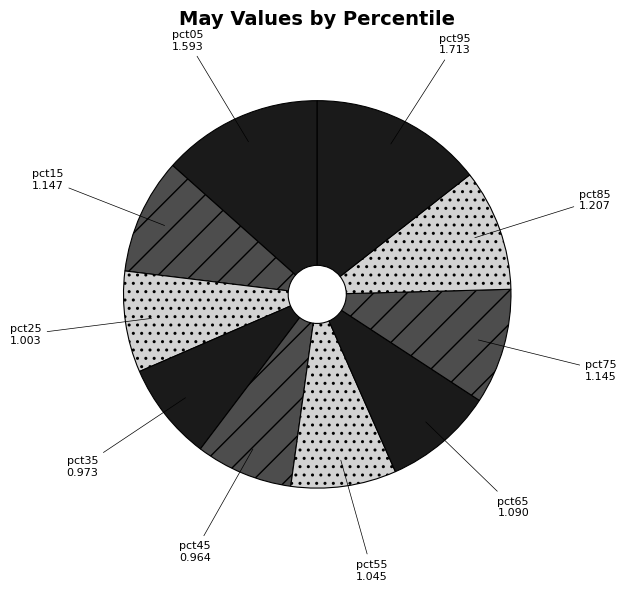

Is it true that pct15 is 15% of the pie?

False